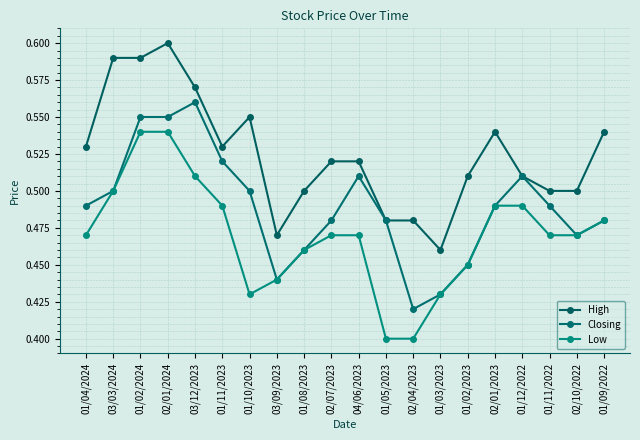

Is this an area chart (filled region under the line)?

No